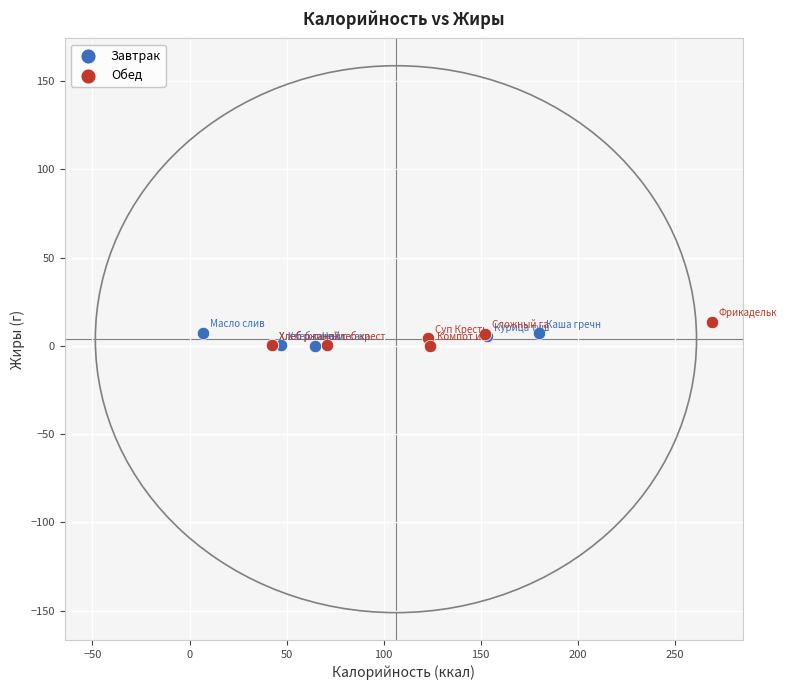

Which series has the largest Y range (max minus min)?

Обед